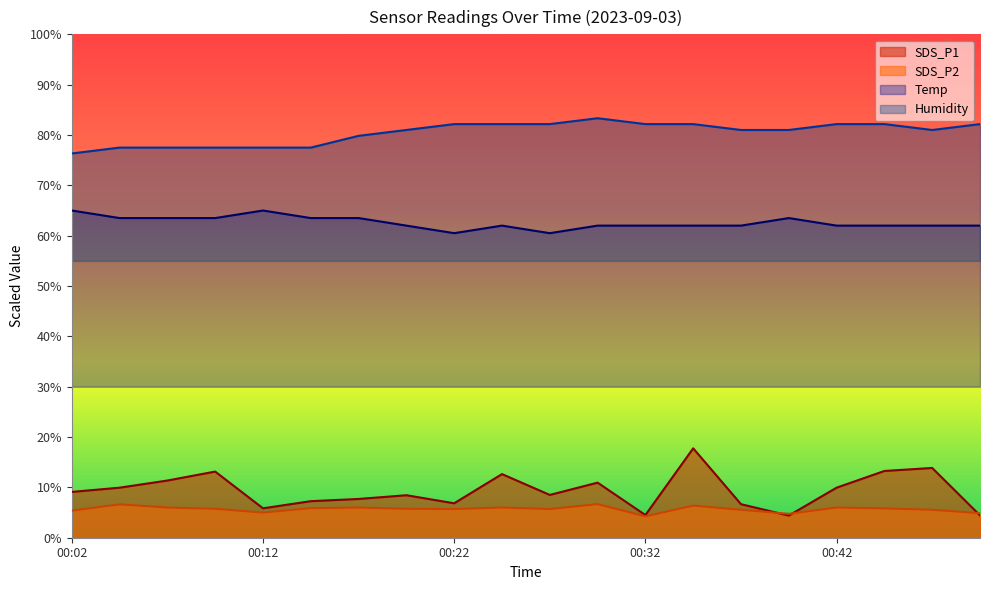

What is the difference between the maximum and minimum values in the SDS_P1 series?

13.4